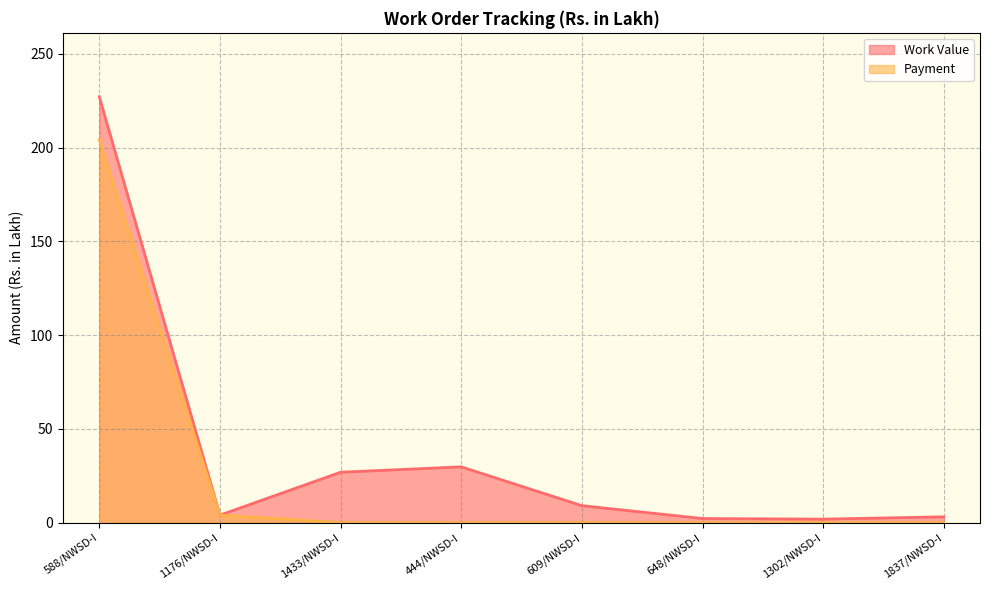

Is it true that Work Value equals 5.6 at 1433/NWSD-I?

False